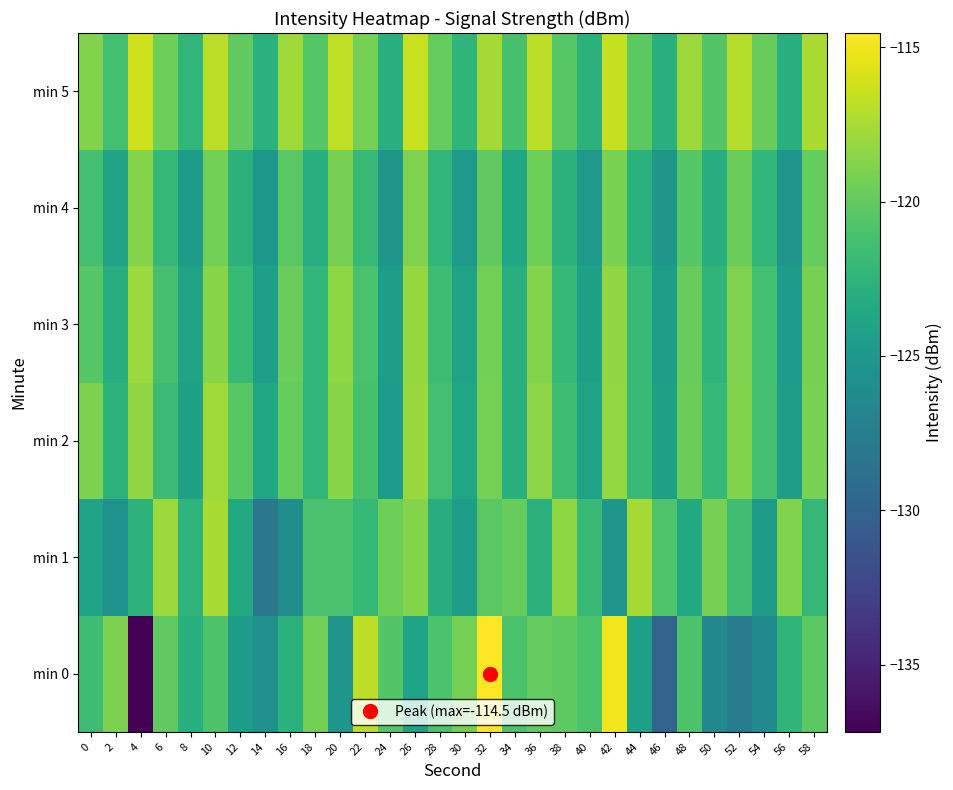

Reading left to right, extract all data points from this chart.

min 0: 0=-121.5	2=-119.0	4=-137.2	6=-120.1	8=-122.8	10=-120.9	12=-124.8	14=-125.8	16=-122.7	18=-119.3	20=-125.4	22=-116.8	24=-120.6	26=-124.0	28=-120.9	30=-119.2	32=-114.5	34=-121.0	36=-119.9	38=-120.2	40=-121.0	42=-115.0	44=-124.3	46=-129.9	48=-120.8	50=-126.6	52=-127.7	54=-126.3	56=-122.4	58=-120.2
min 1: 0=-124.1	2=-125.6	4=-122.5	6=-118.0	8=-122.5	10=-117.5	12=-123.5	14=-128.2	16=-126.1	18=-121.0	20=-121.0	22=-122.0	24=-119.5	26=-118.7	28=-123.1	30=-124.5	32=-120.3	34=-119.8	36=-122.7	38=-118.4	40=-121.9	42=-125.3	44=-117.6	46=-120.8	48=-123.4	50=-119.2	52=-121.5	54=-124.8	56=-118.9	58=-122.1
min 2: 0=-119.0	2=-122.5	4=-118.3	6=-121.7	8=-124.2	10=-117.8	12=-120.4	14=-123.6	16=-119.9	18=-122.3	20=-118.6	22=-121.1	24=-124.7	26=-118.0	28=-121.4	30=-123.9	32=-119.3	34=-122.8	36=-118.5	38=-121.6	40=-124.1	42=-118.2	44=-121.8	46=-124.3	48=-119.6	50=-122.0	52=-118.8	54=-121.3	56=-124.6	58=-119.1
min 3: 0=-120.5	2=-123.1	4=-117.9	6=-121.2	8=-124.0	10=-118.6	12=-121.8	14=-124.4	16=-119.7	18=-122.2	20=-118.4	22=-121.0	24=-124.5	26=-118.1	28=-121.6	30=-124.1	32=-119.4	34=-122.9	36=-118.7	38=-122.0	40=-124.3	42=-118.3	44=-121.9	46=-124.5	48=-119.8	50=-122.4	52=-118.9	54=-121.4	56=-124.7	58=-119.2
min 4: 0=-121.3	2=-124.0	4=-118.7	6=-122.0	8=-124.8	10=-119.4	12=-122.6	14=-125.1	16=-120.3	18=-123.0	20=-119.2	22=-121.8	24=-125.2	26=-118.9	28=-122.3	30=-124.9	32=-120.1	34=-123.6	36=-119.5	38=-122.7	40=-125.0	42=-119.1	44=-122.7	46=-125.2	48=-120.5	50=-123.1	52=-119.6	54=-122.2	56=-125.4	58=-119.9
min 5: 0=-118.8	2=-121.4	4=-116.2	6=-119.5	8=-122.3	10=-116.9	12=-120.1	14=-122.7	16=-117.8	18=-120.5	20=-116.7	22=-119.3	24=-122.8	26=-116.4	28=-119.9	30=-122.4	32=-117.6	34=-121.1	36=-116.8	38=-120.4	40=-122.6	42=-116.5	44=-120.2	46=-122.8	48=-117.9	50=-120.6	52=-117.1	54=-119.8	56=-123.0	58=-117.4